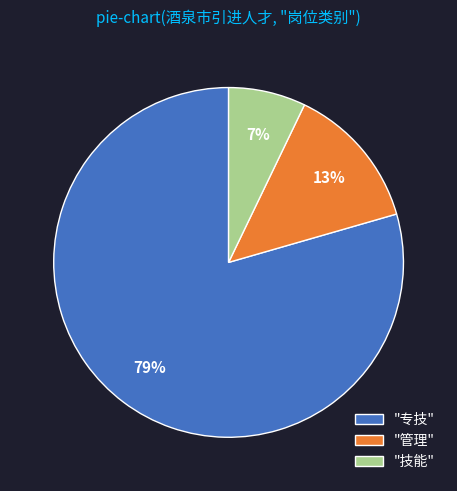

To the nearest percent, what is the average slice percentage?

33%